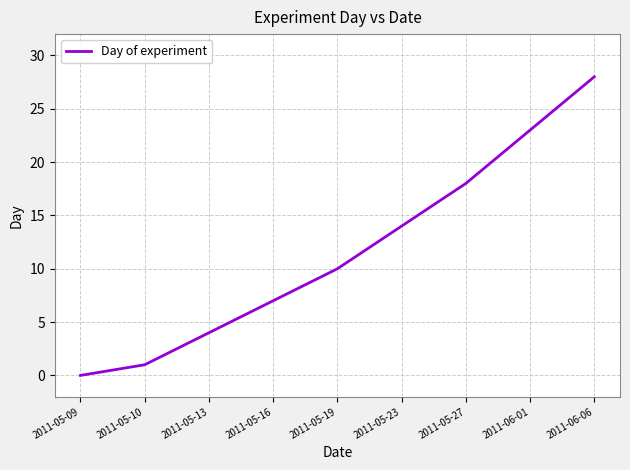

Reading right to left, list all the values displayed in this chart.

28	23	18	14	10	7	4	1	0